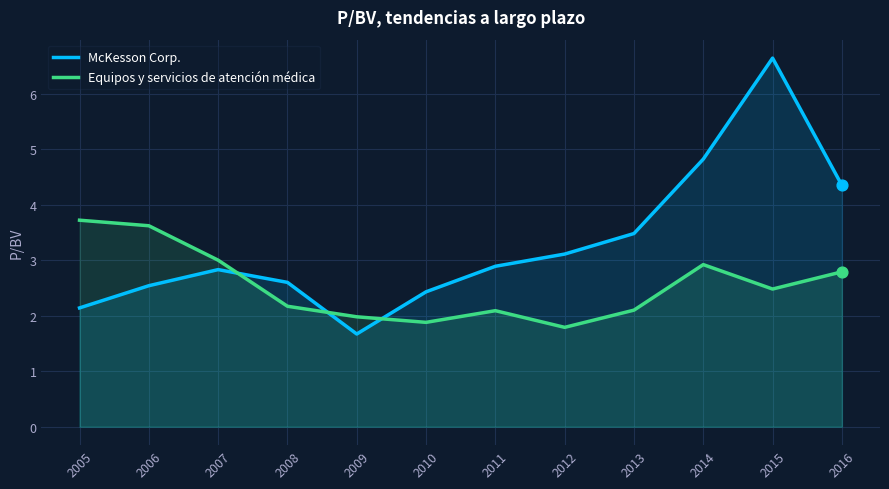

Is the value of Equipos y servicios de atención médica at 2010 greater than the value of McKesson Corp. at 2007?

No